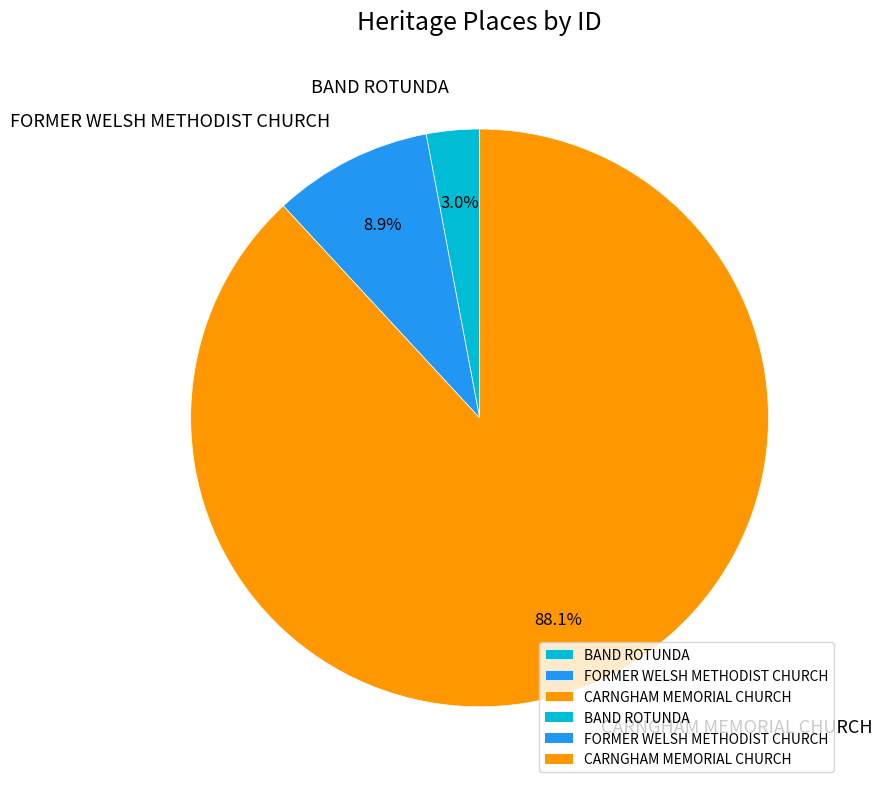

Which category has the smallest portion of the pie?

BAND ROTUNDA